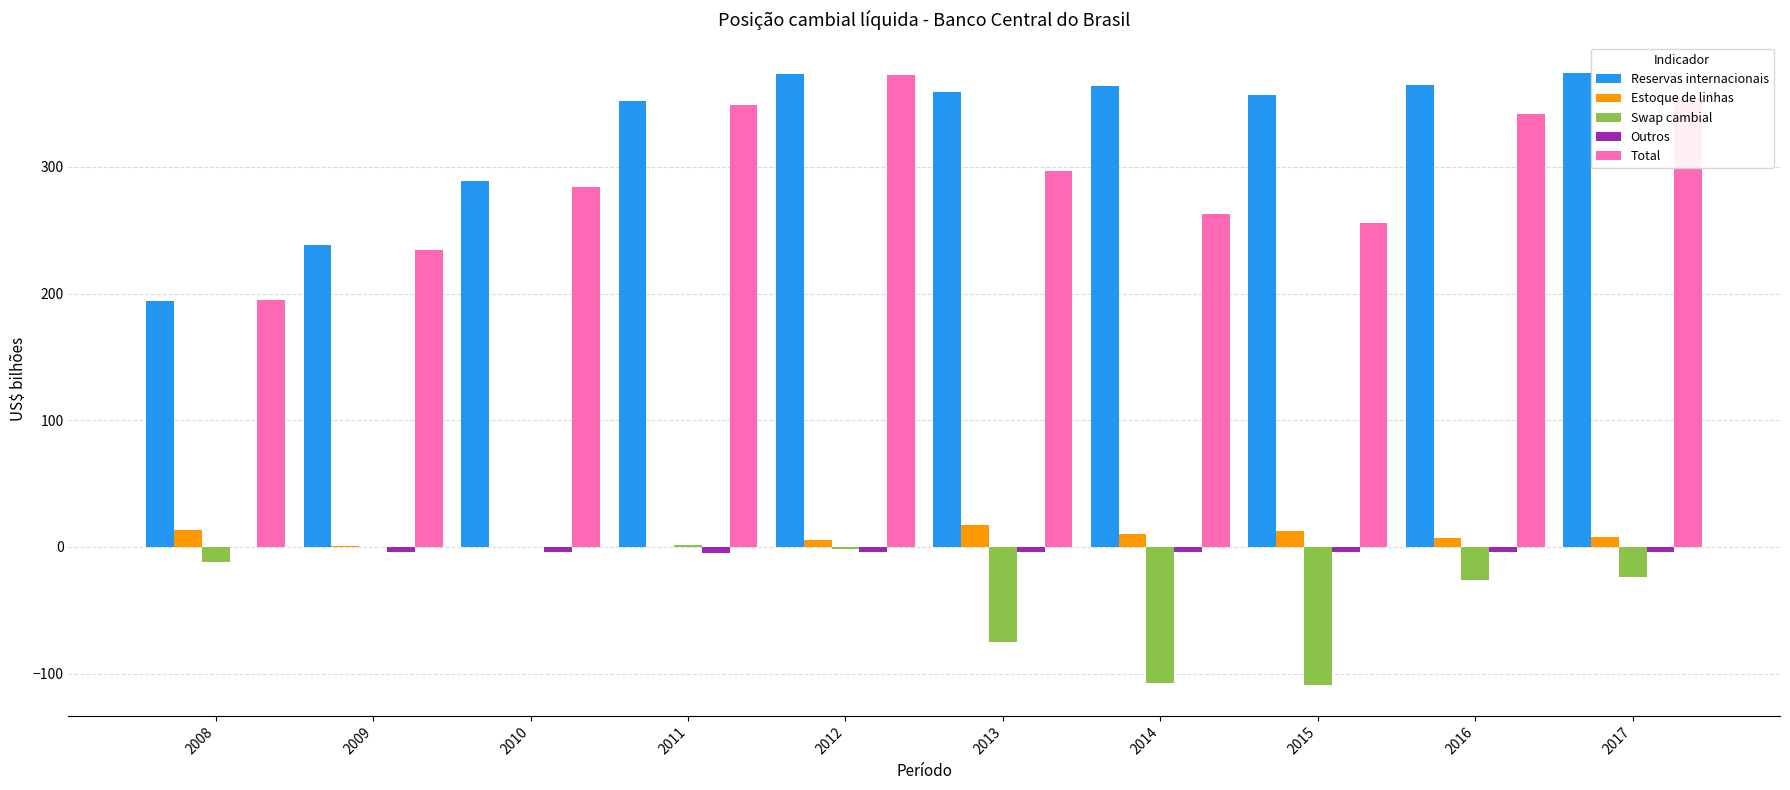

How many distinct data groups are displayed?

5